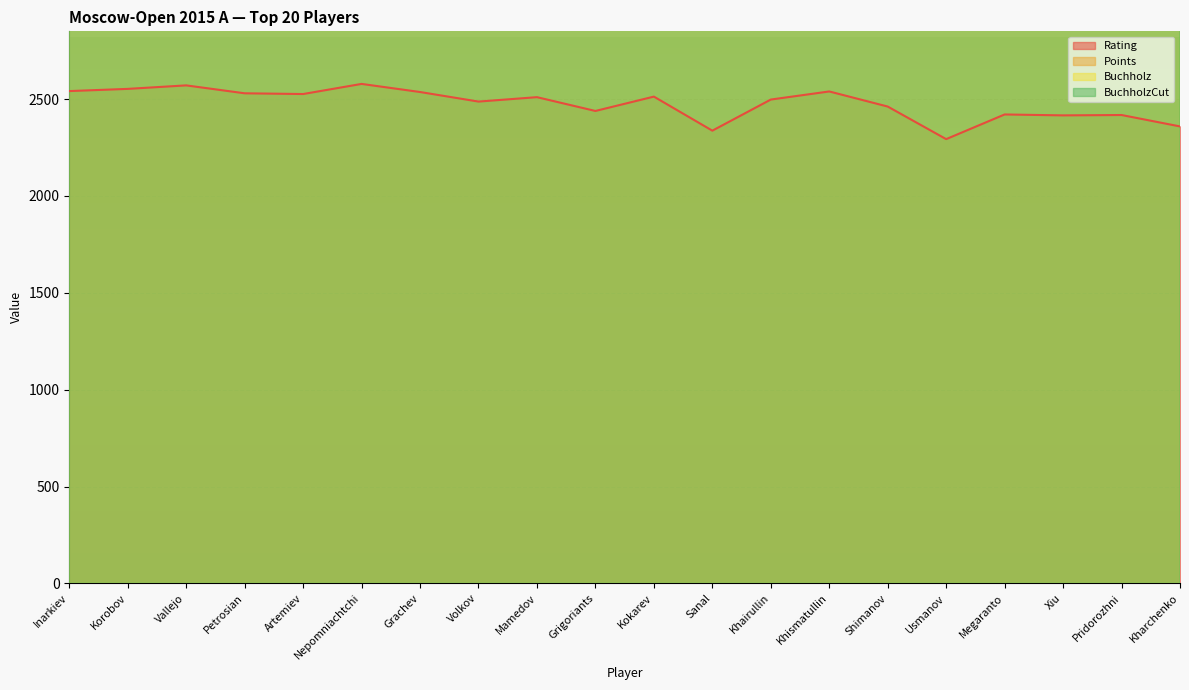

True or false: BuchholzCut and Rating intersect in this chart.

False